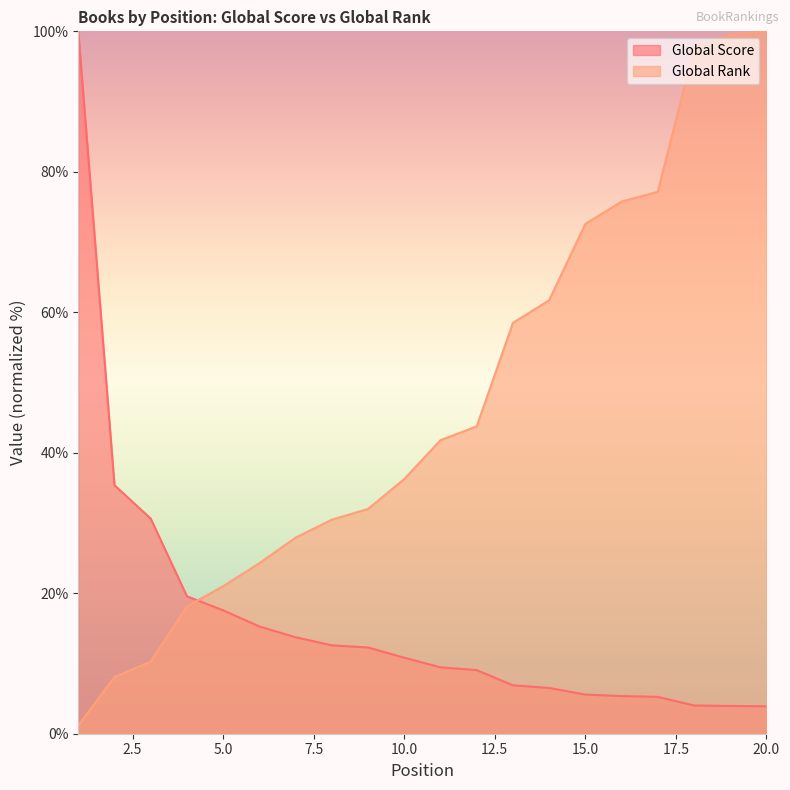

Reading left to right, extract all data points from this chart.

Global Score: 1=100.0	2=35.4	3=30.6	4=19.6	5=17.6	6=15.3	7=13.7	8=12.6	9=12.3	10=10.8	11=9.5	12=9.1	13=6.9	14=6.5	15=5.6	16=5.4	17=5.2	18=4.0	19=4.0	20=3.9
Global Rank: 1=1.2	2=8.1	3=10.3	4=18.1	5=21.0	6=24.3	7=27.9	8=30.5	9=32.0	10=36.3	11=41.8	12=43.8	13=58.5	14=61.7	15=72.6	16=75.8	17=77.2	18=97.5	19=99.5	20=100.0